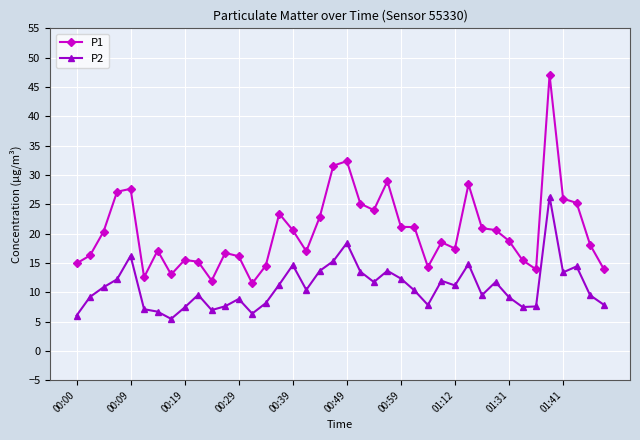

Does the chart display data point markers on the line(s)?

Yes